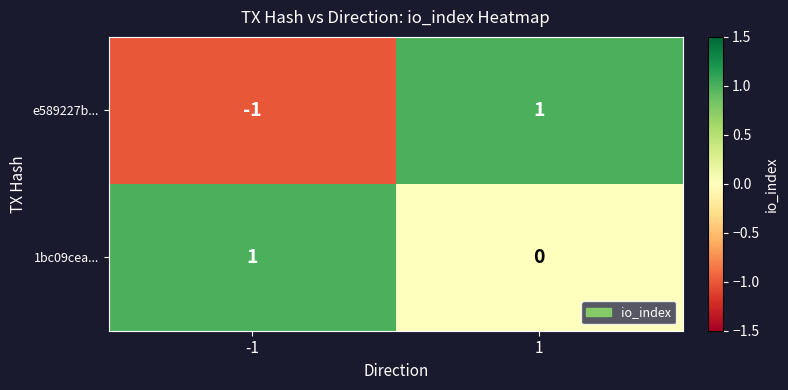

List the series in order of their overall mean, lowest first.

e589227b..., 1bc09cea...